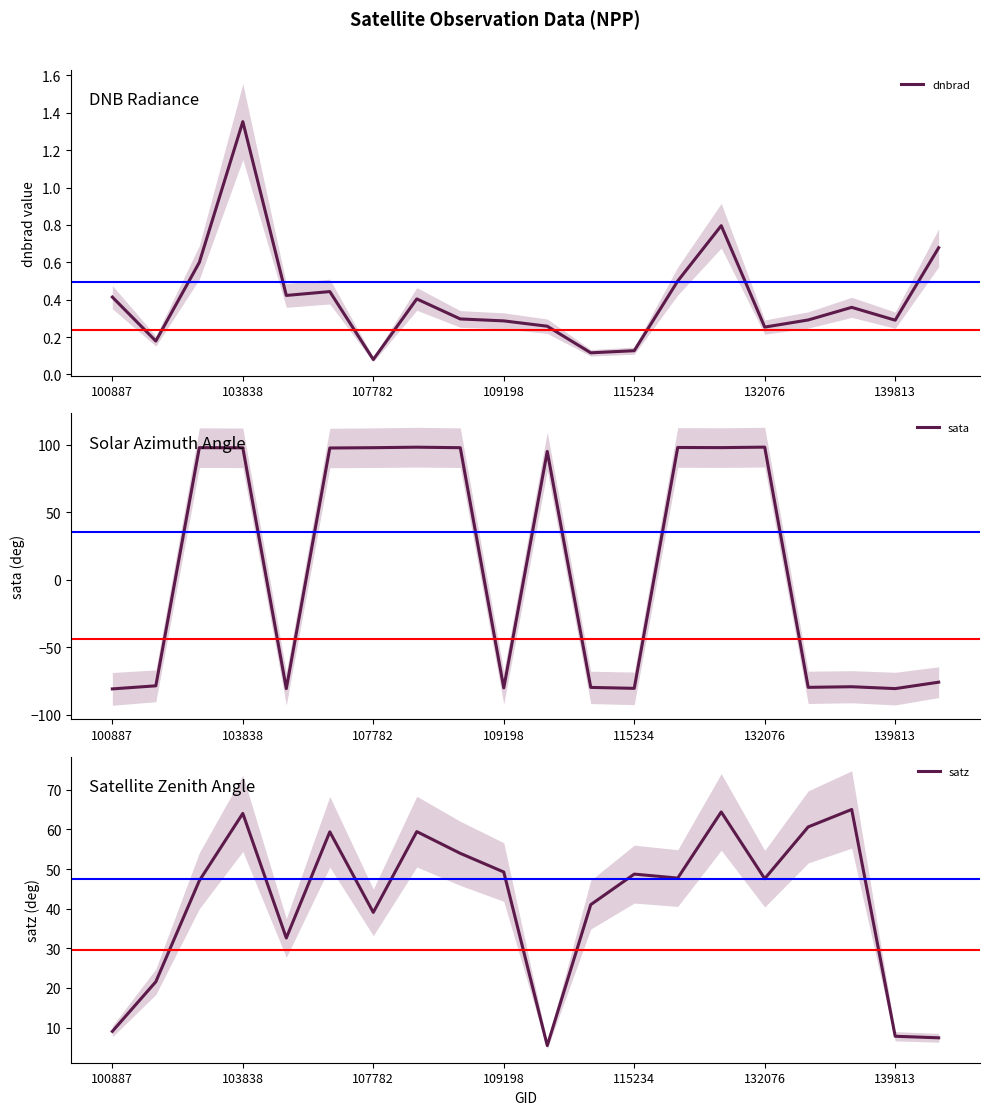

Rank the series by their average value, from lowest to highest.

dnbrad, sata, satz